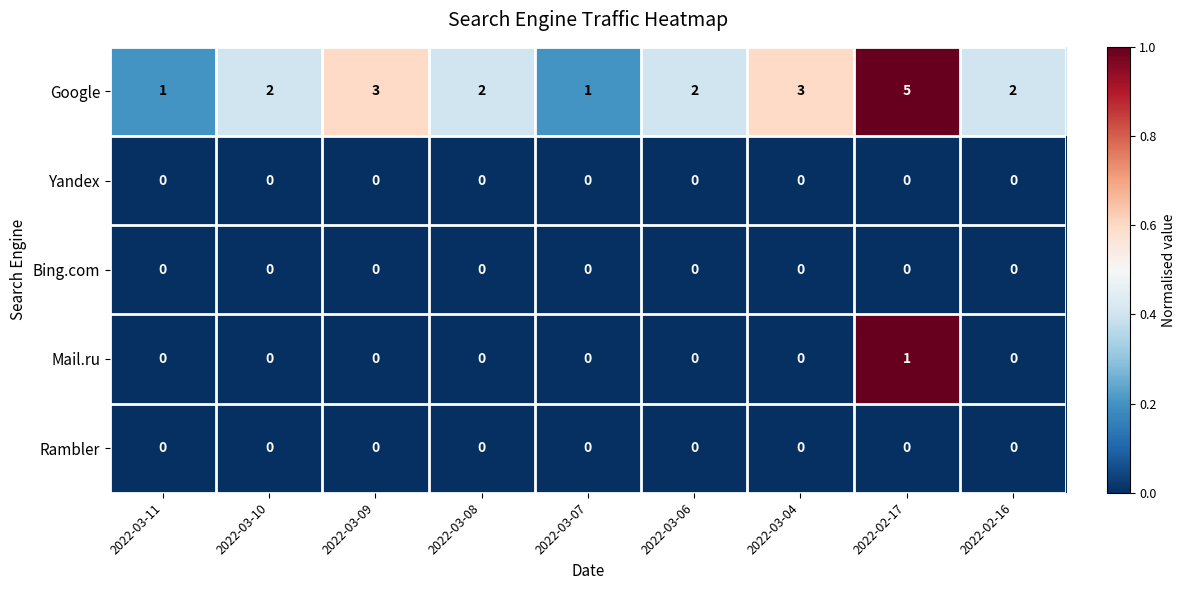

What is the total value across all series at 2022-03-10?

2